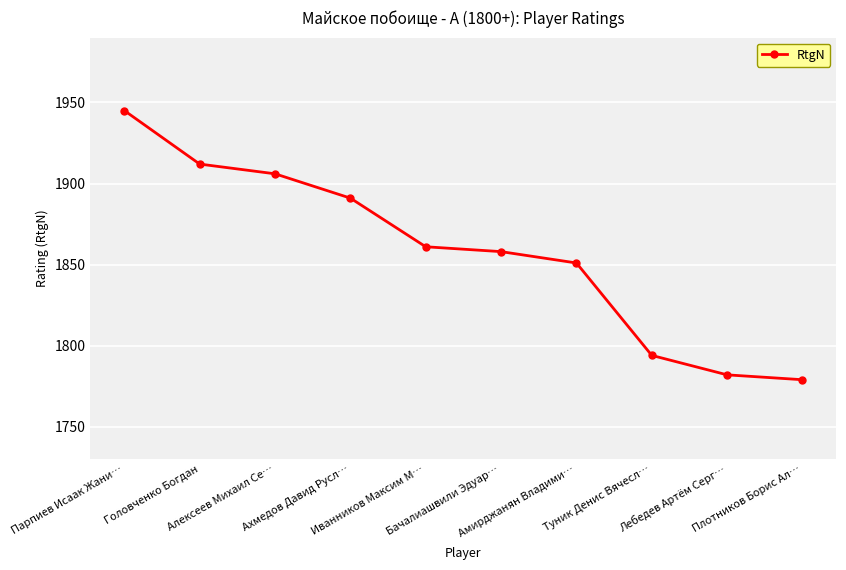

What is the change in value from Парпиев Исаак Жани… to Головченко Богдан?

-33